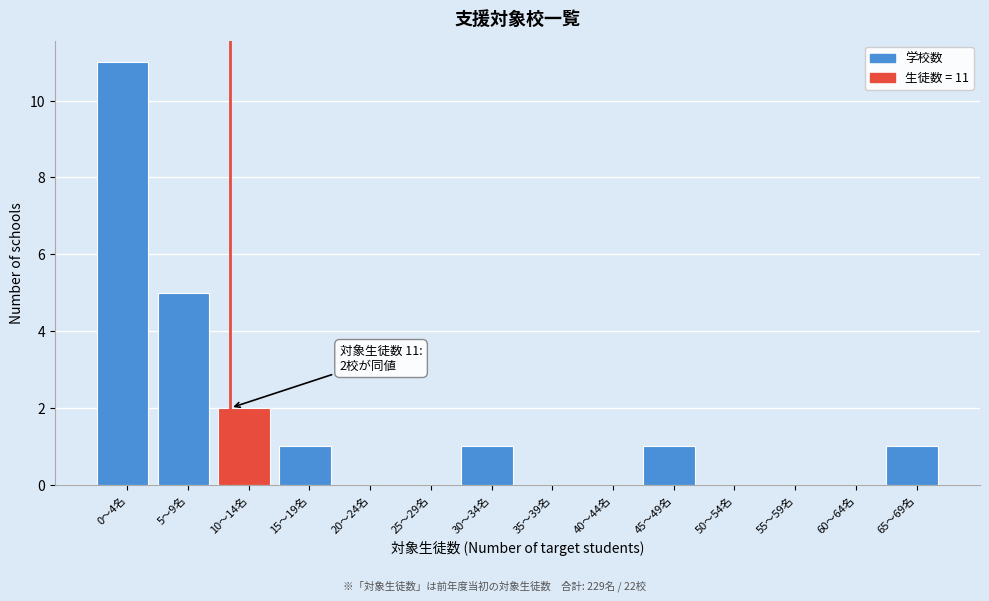

Reading left to right, what are all the values shown in this chart?

0〜4名=11	5〜9名=5	10〜14名=2	15〜19名=1	20〜24名=0	25〜29名=0	30〜34名=1	35〜39名=0	40〜44名=0	45〜49名=1	50〜54名=0	55〜59名=0	60〜64名=0	65〜69名=1